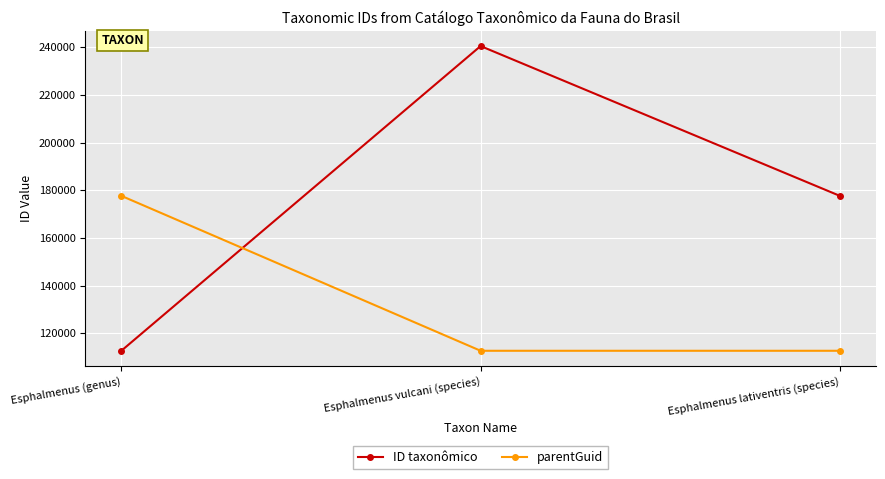

Reading left to right, transcribe all the data shown in this chart.

ID taxonômico: 112658	240545	177670
parentGuid: 177679	112658	112658